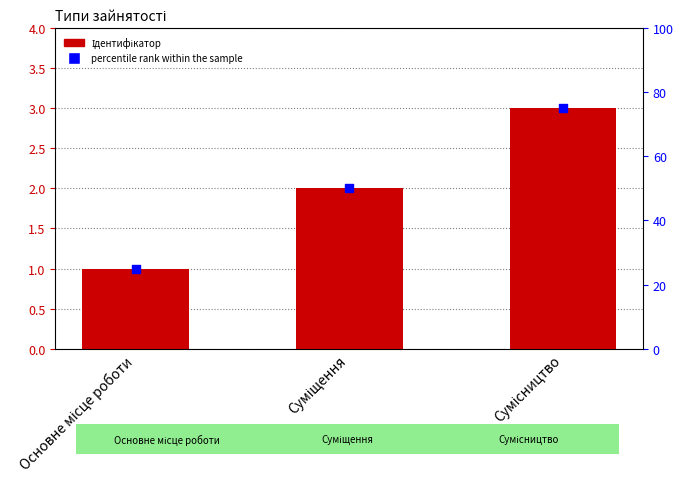

Which series reaches the minimum Y coordinate?

Ідентифікатор